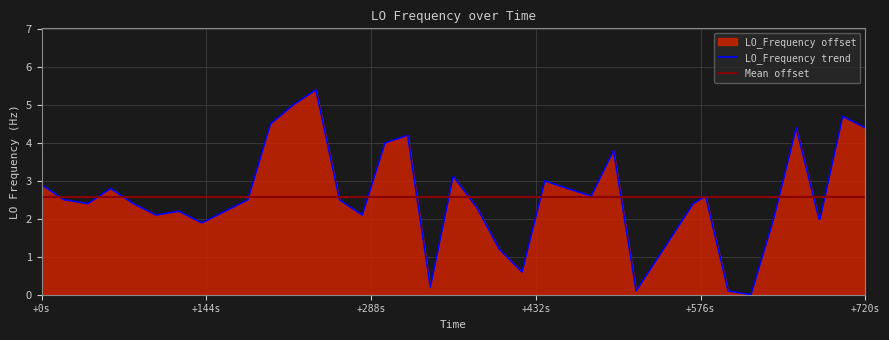

What is the maximum value for LO_Frequency trend?

5.4